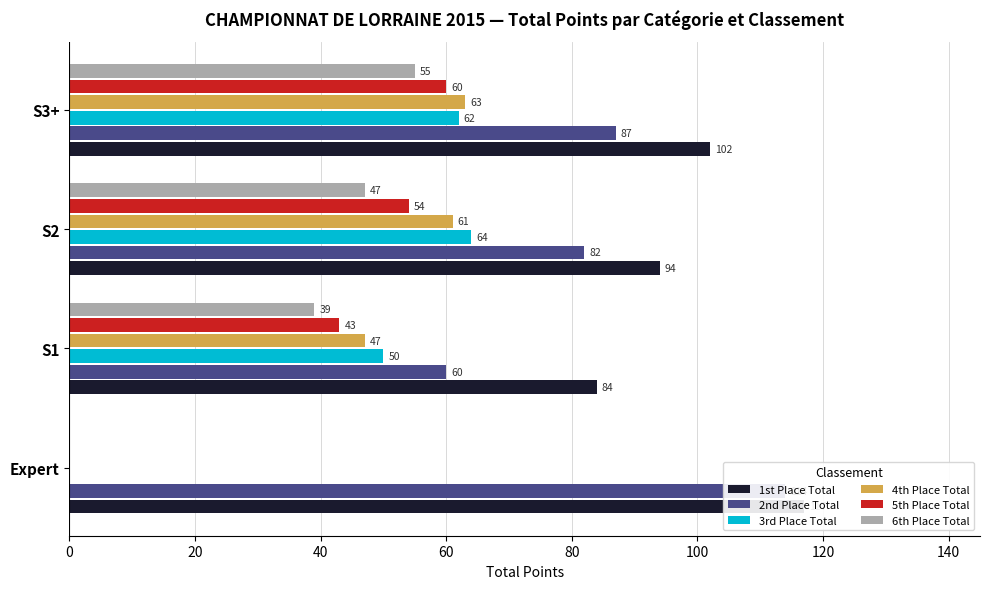

Which series has the largest total across all categories?

1st Place Total